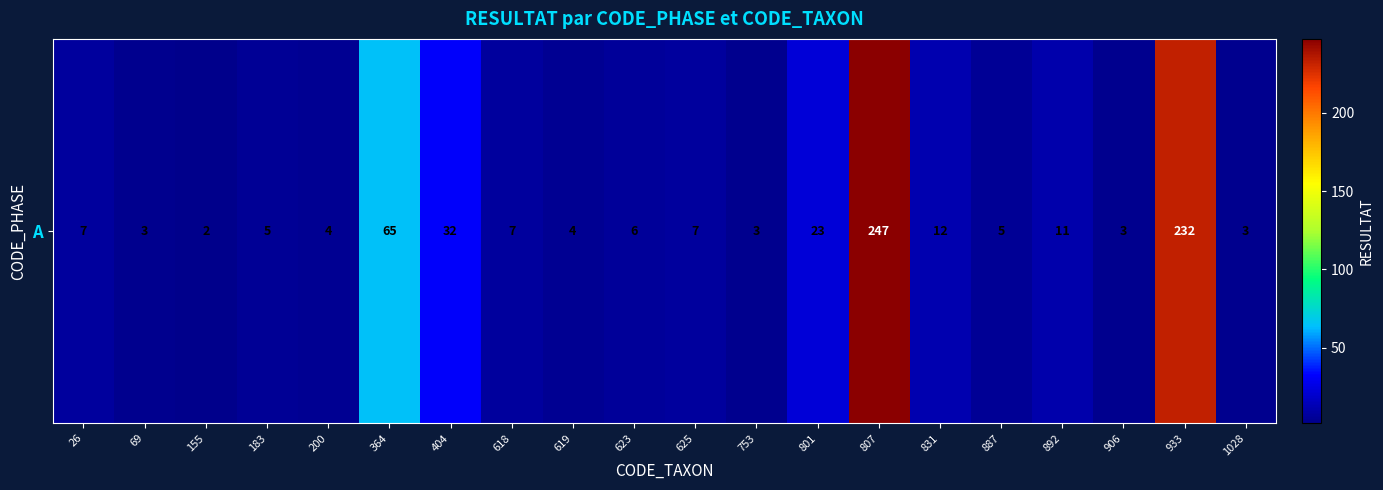

Reading right to left, list all the values displayed in this chart.

1028=3	933=232	906=3	892=11	887=5	831=12	807=247	801=23	753=3	625=7	623=6	619=4	618=7	404=32	364=65	200=4	183=5	155=2	69=3	26=7